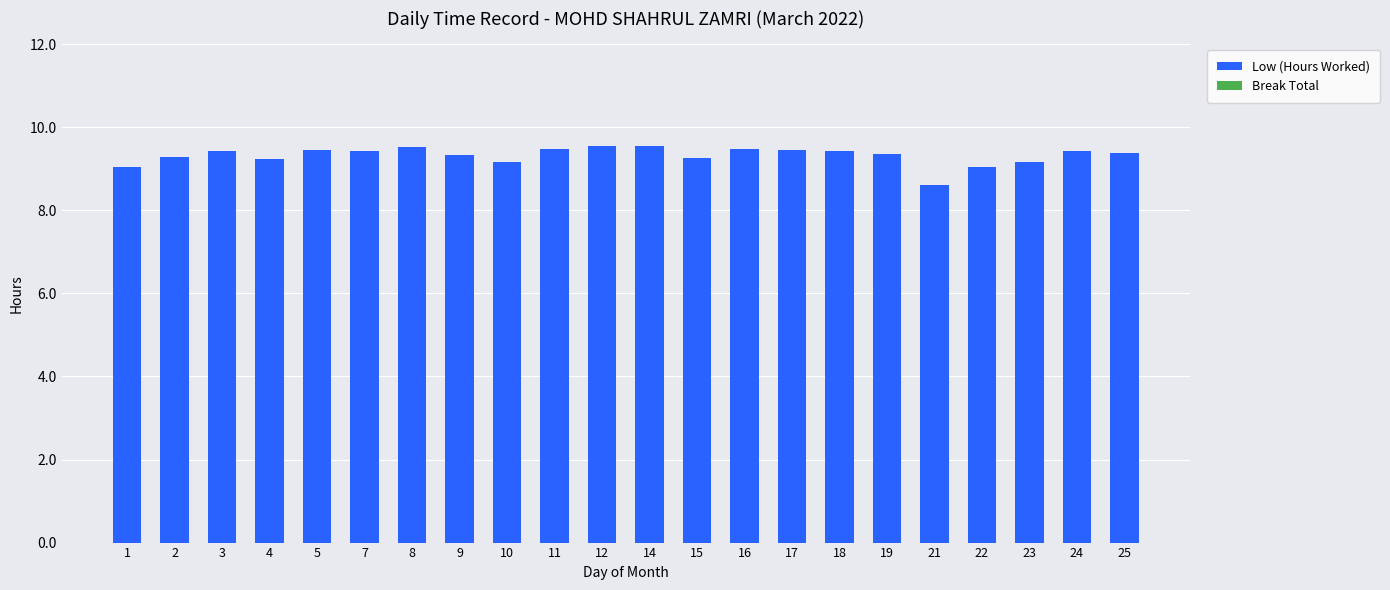

What is the ratio of the value at 23 to the value at 19?

1.0